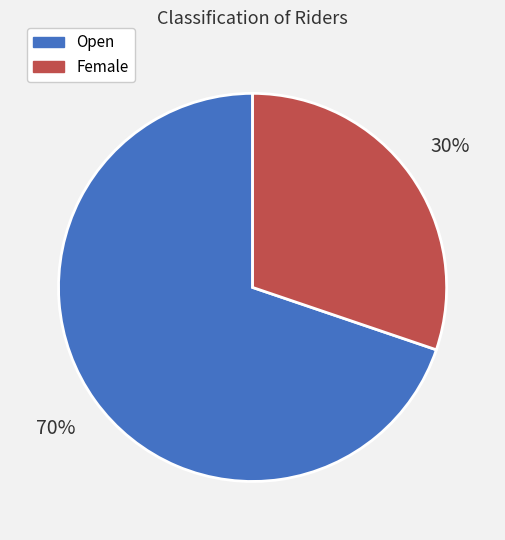

Approximately how many times larger is the value at Female compared to Open?

0.4